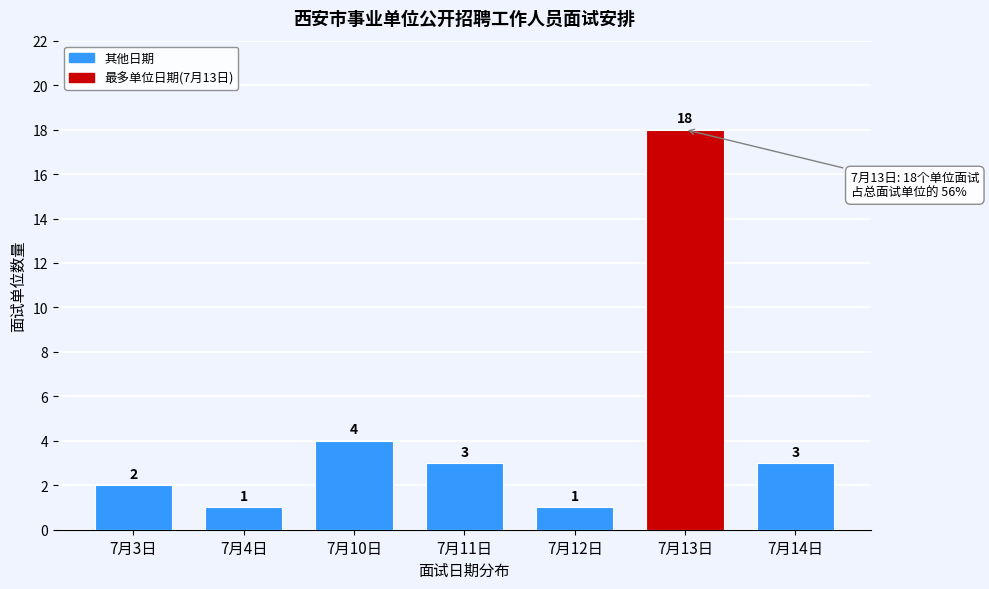

Reading left to right, transcribe all the data shown in this chart.

2	1	4	3	1	18	3